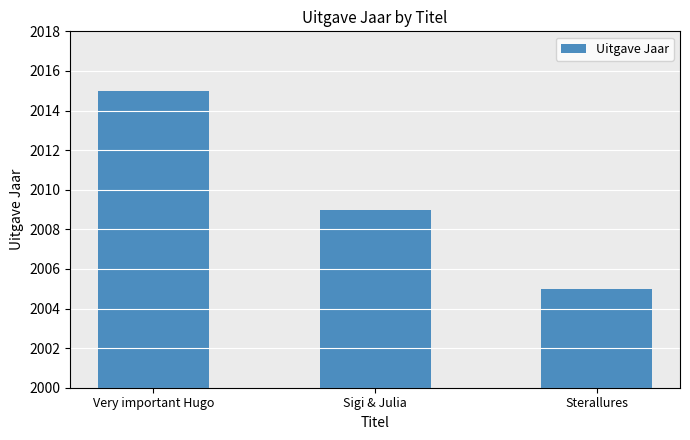

What is the difference between the values at Very important Hugo and Sigi & Julia?

6